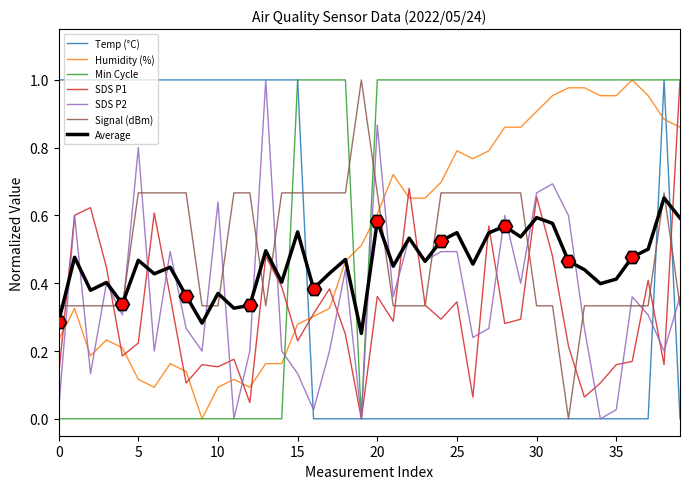

What is the difference between the highest and lowest values at 30?

1.0